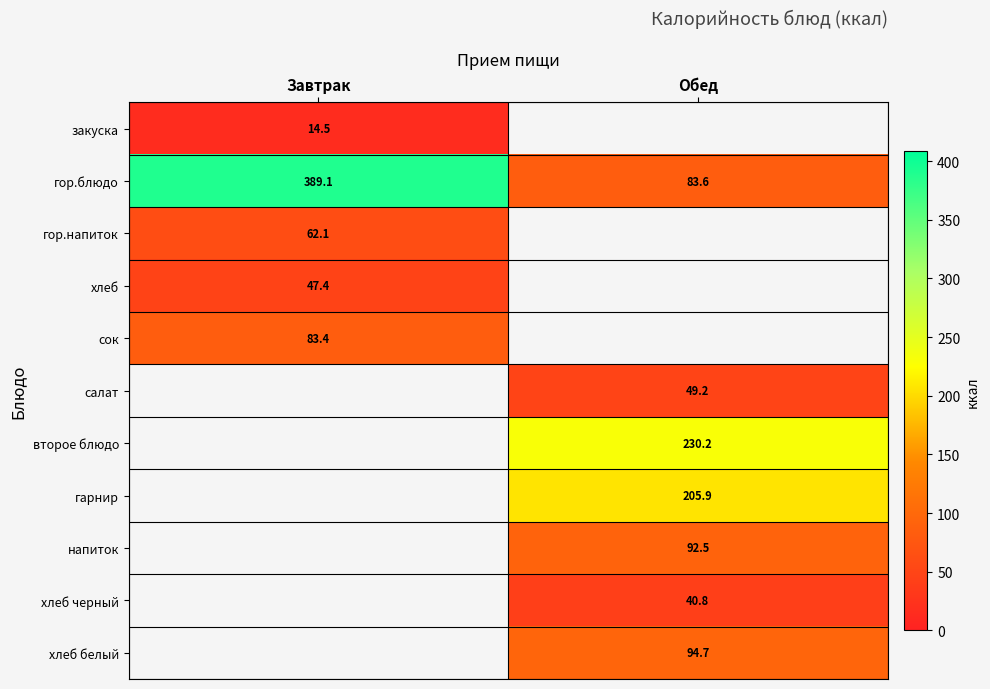

What is the difference between the highest and lowest values at Завтрак?

374.6